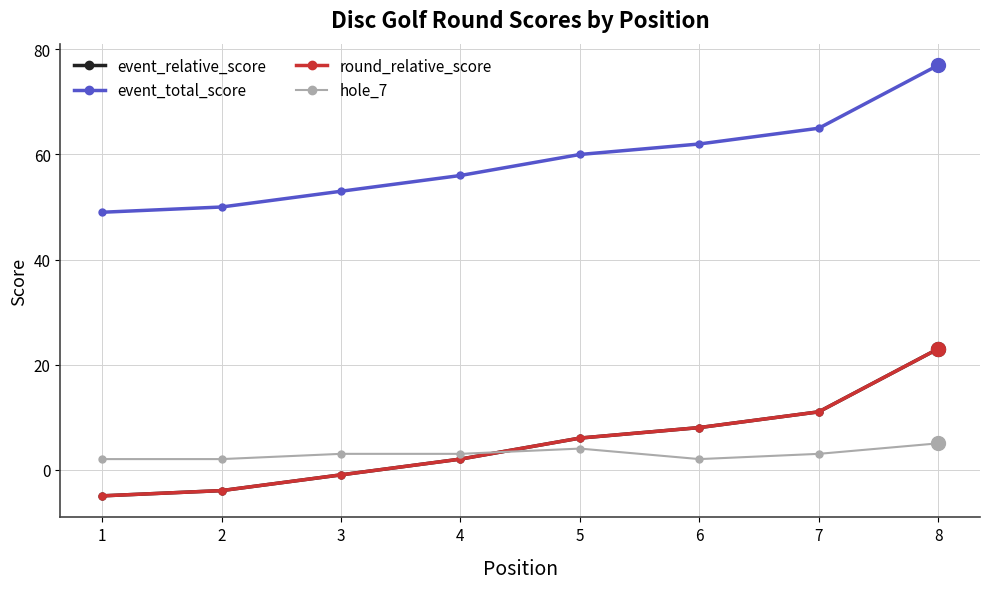

Is this an area chart (filled region under the line)?

No